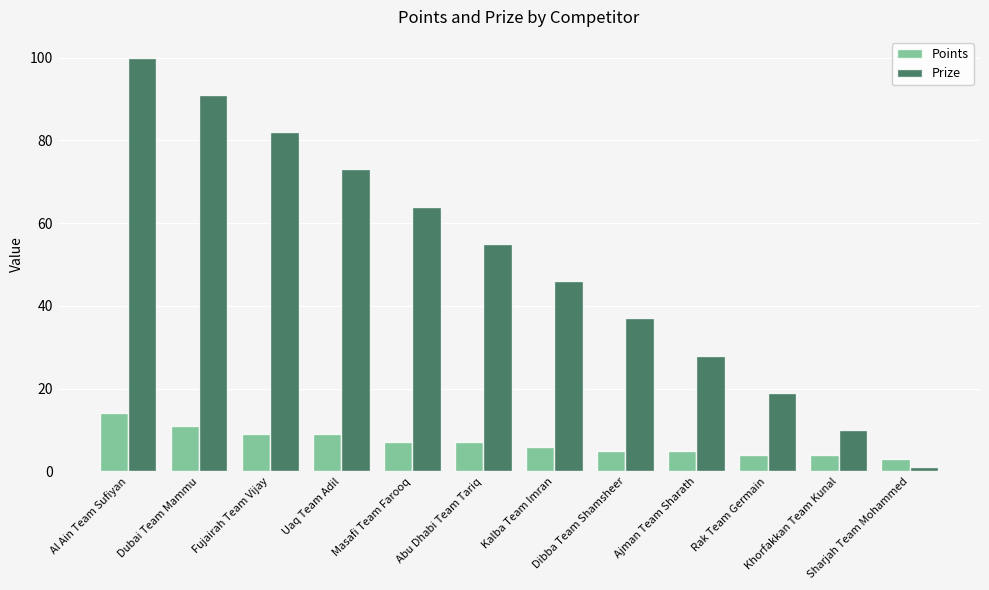

Which series has the largest total across all categories?

Prize